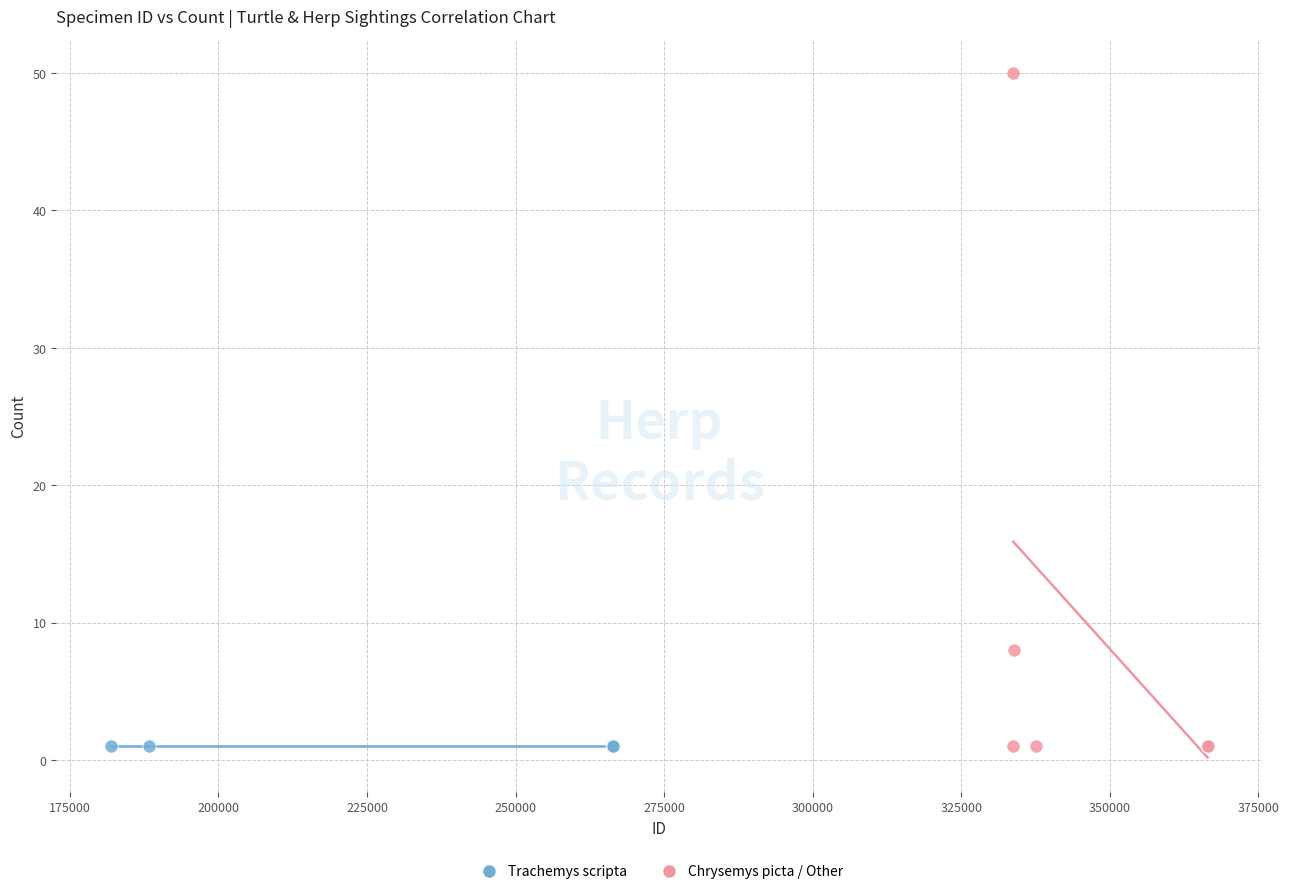

Which series contains the highest Y value?

Chrysemys picta / Other